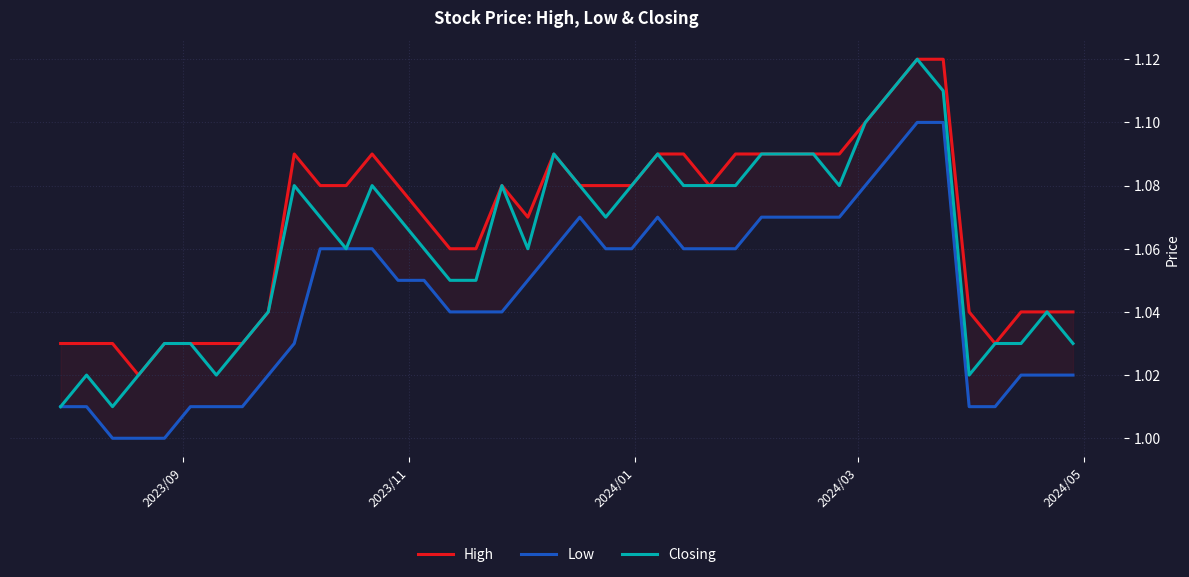

What are all the series names shown in the legend?

High, Low, Closing